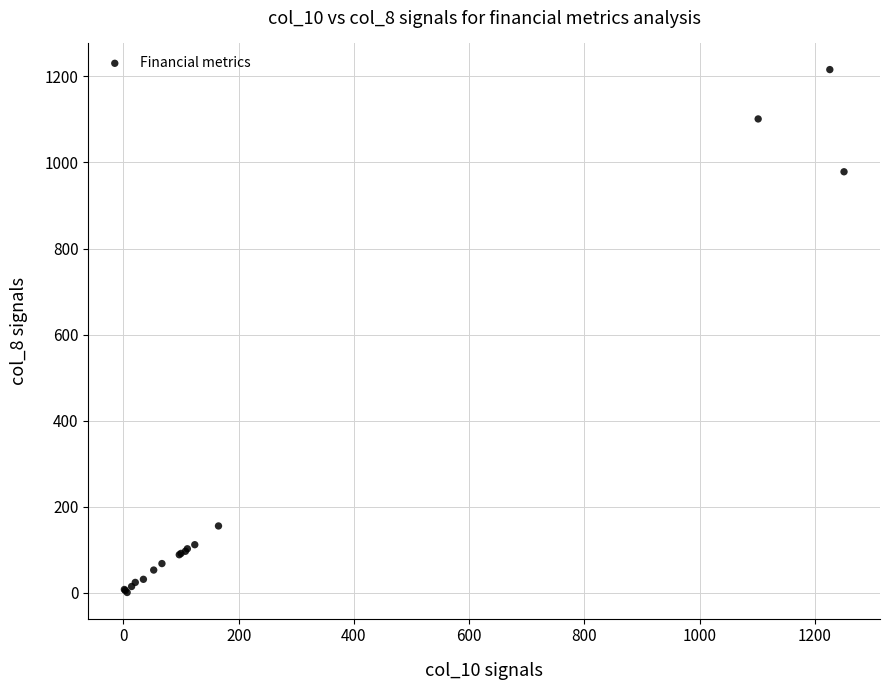

What Y value in the scatter plot is closest to 608?

978.4